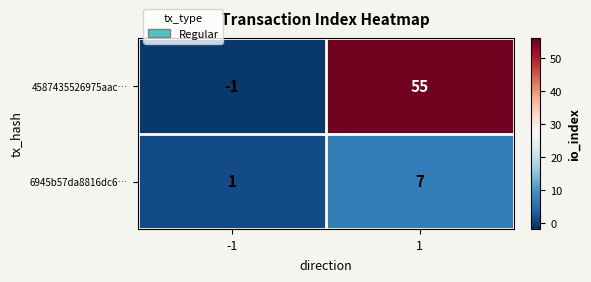

What is the average value of the 6945b57da8816dc6… series?

4